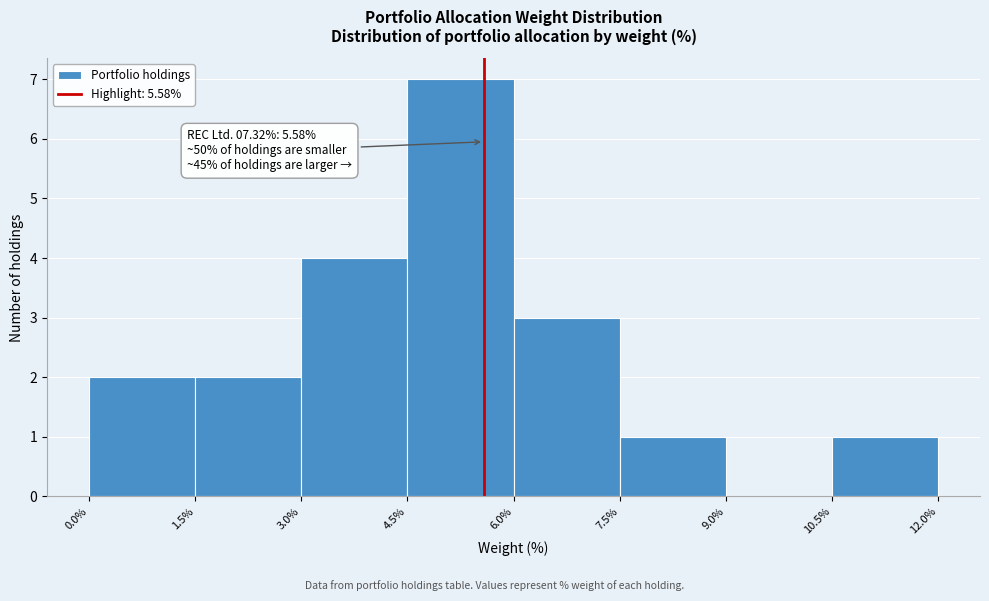

Which range on the x-axis has the tallest bar?

4.5% to 6.0%